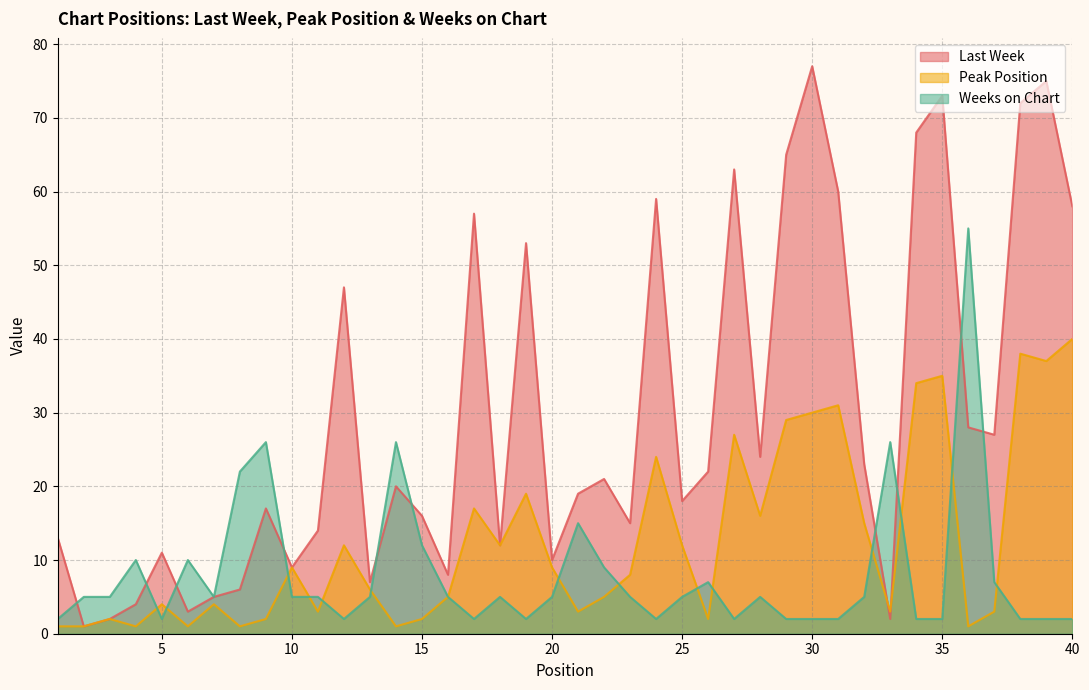

How many data points in Last Week are less than 20?

20